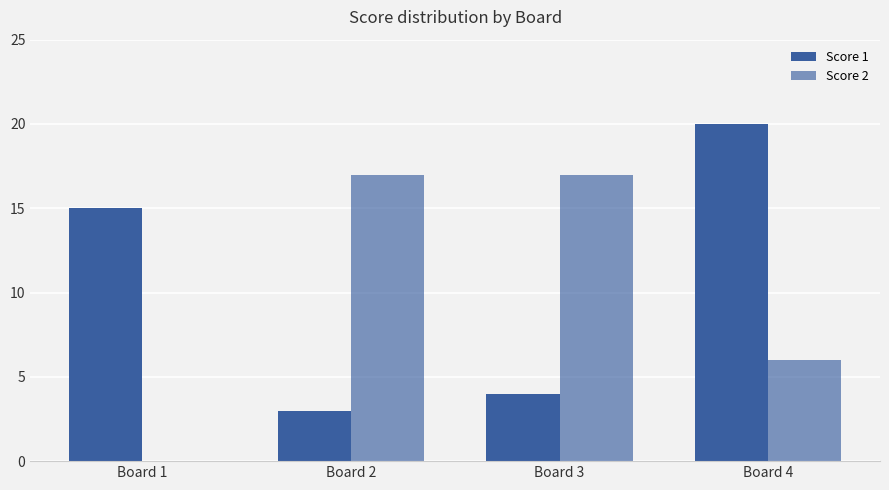

True or false: Score 1 has a value of 5 at Board 2.

False